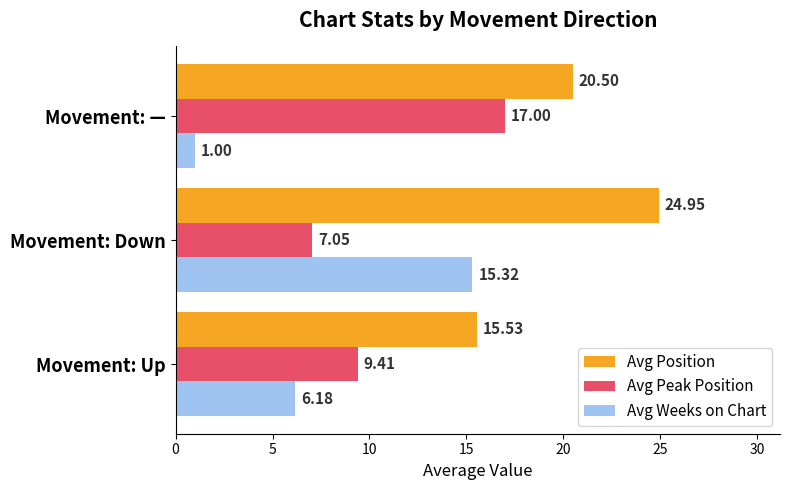

What is the average value of the Avg Peak Position series?

11.2